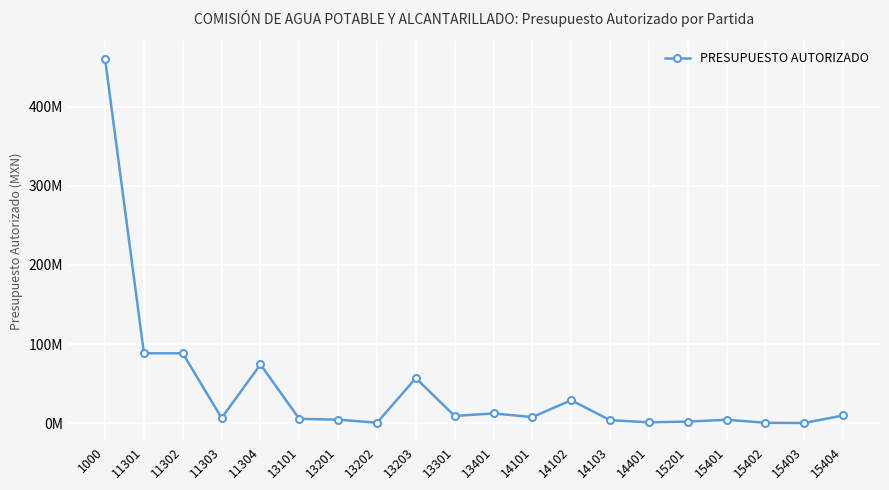

Does the chart have visible grid lines?

Yes